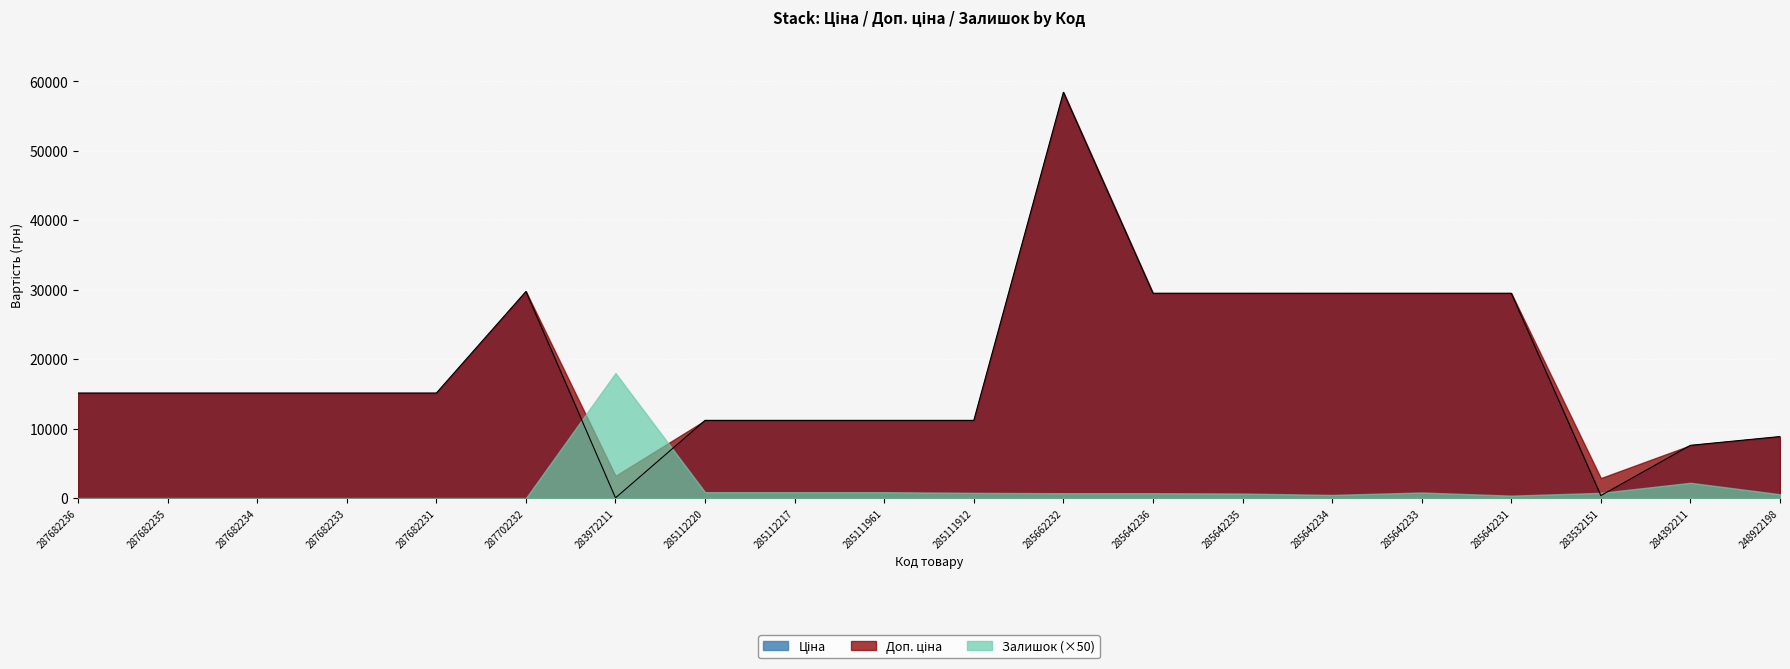

Which category has the highest value across all series?

285662232